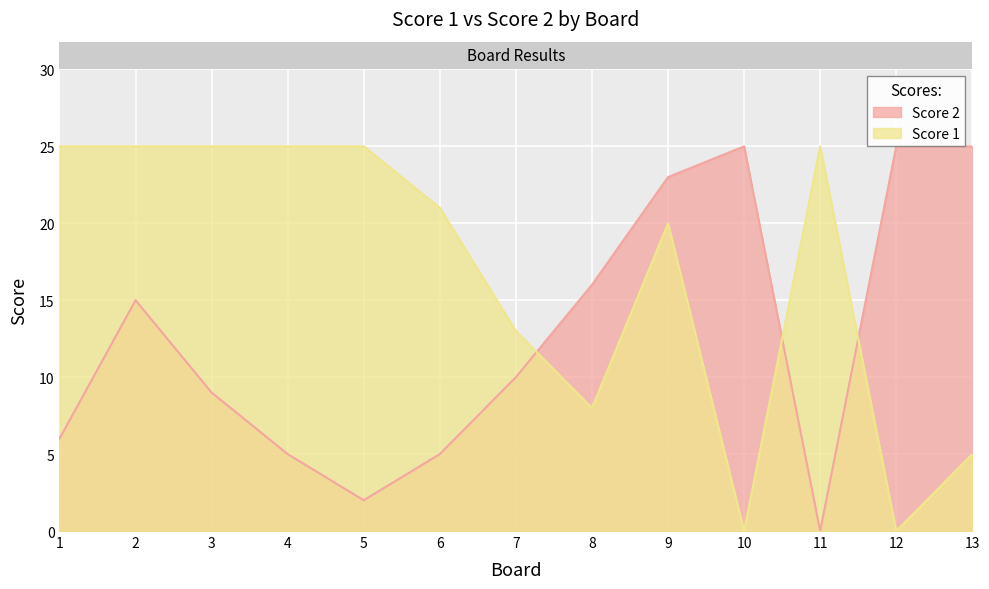

Rank the categories by Score 1 value from lowest to highest.

10, 12, 13, 8, 7, 9, 6, 1, 2, 3, 4, 5, 11